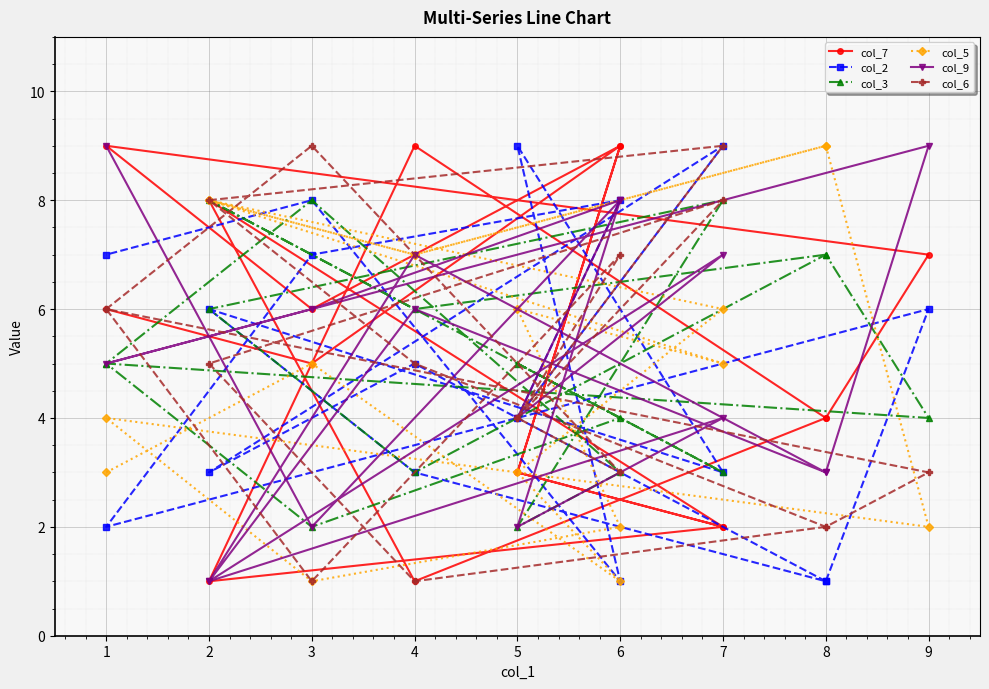

What is the difference between the maximum and second lowest values in the col_6 series?

8